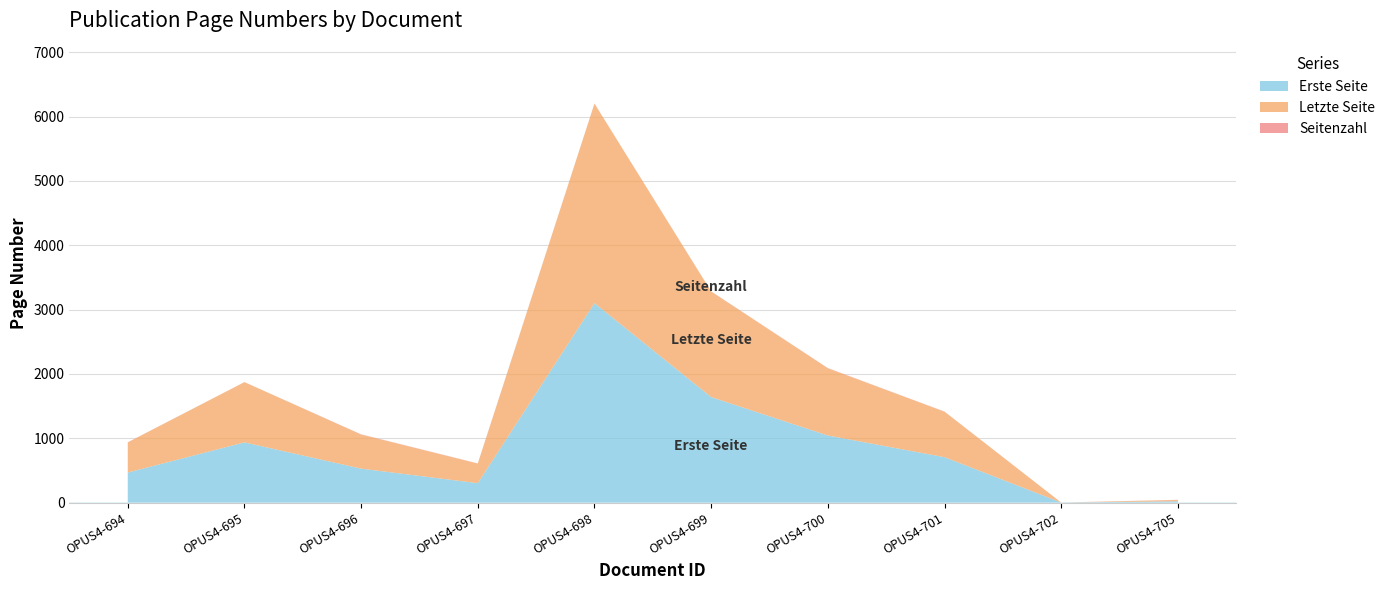

True or false: Erste Seite has a value of 1067 at OPUS4-701.

False